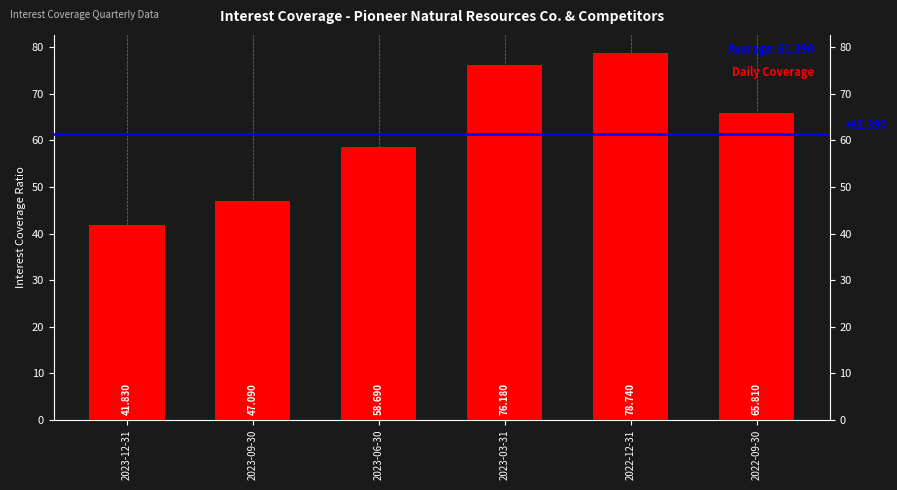

What is the change in value from 2023-12-31 to 2022-09-30?

+24.0